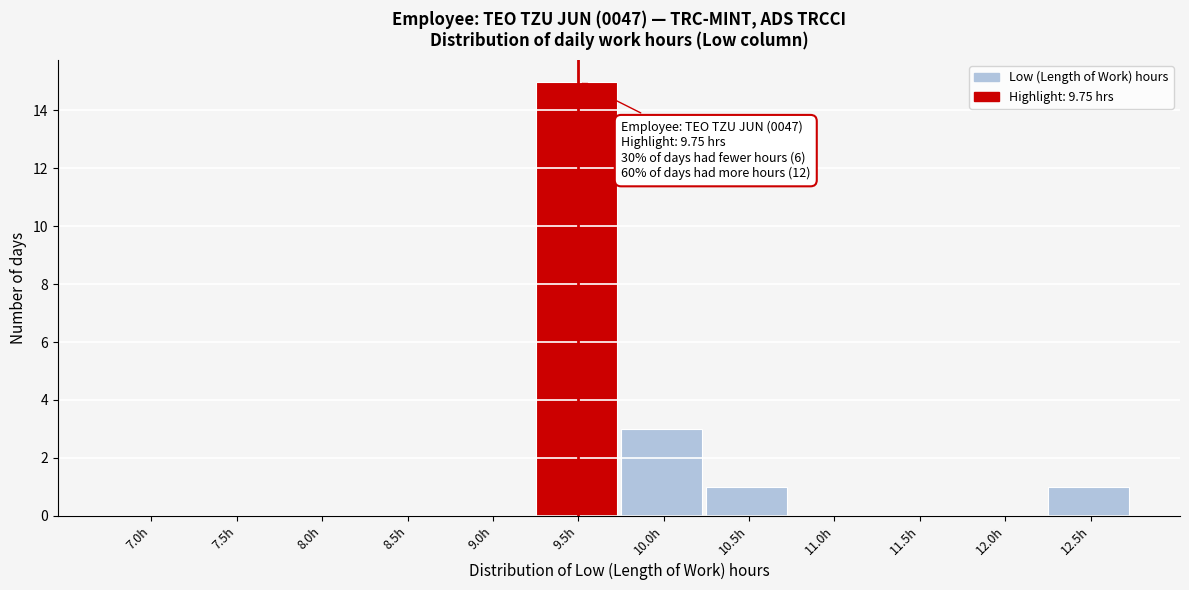

Reading left to right, extract all data points from this chart.

7.0h=0	7.5h=0	8.0h=0	8.5h=0	9.0h=0	9.5h=15	10.0h=3	10.5h=1	11.0h=0	11.5h=0	12.0h=0	12.5h=1